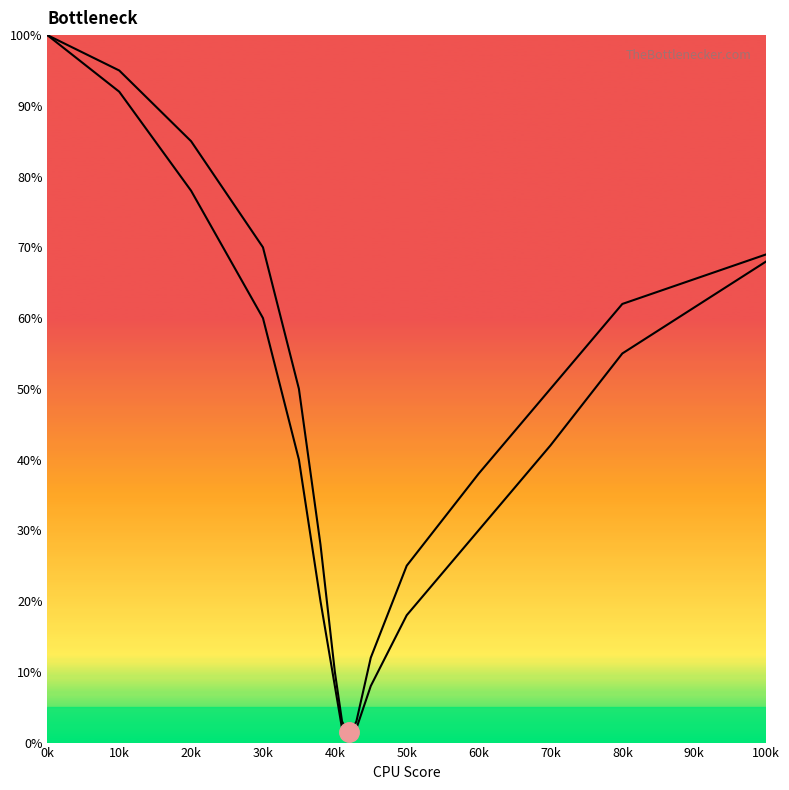

At how many categories does at least one series exceed 12?

11